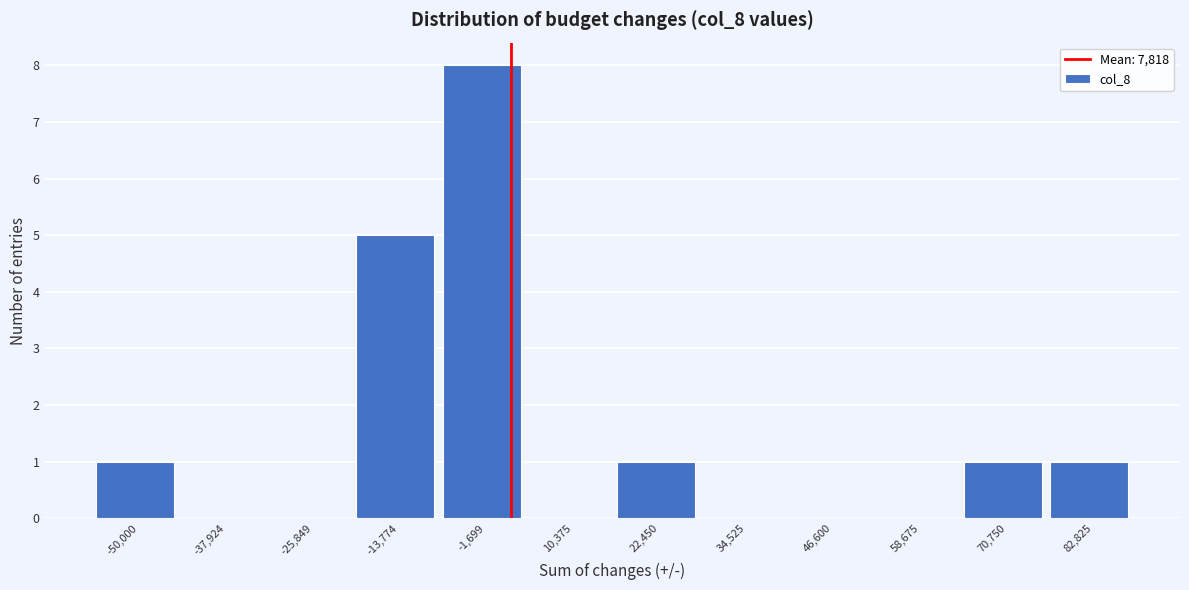

Reading right to left, transcribe all the data shown in this chart.

82,825=1	70,750=1	58,675=0	46,600=0	34,525=0	22,450=1	10,375=0	-1,699=8	-13,774=5	-25,849=0	-37,924=0	-50,000=1